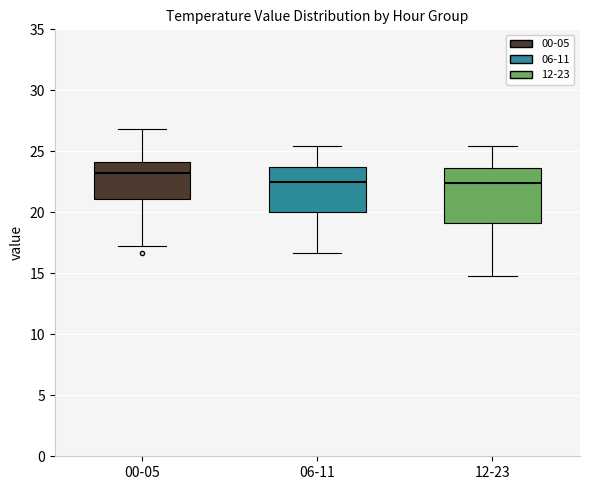

Which box is the tallest, from its lower edge to its upper edge?

12-23